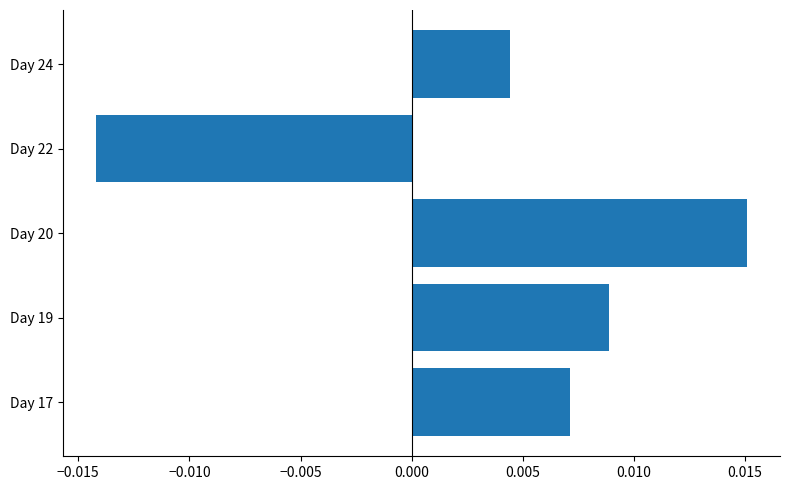

Which label corresponds to the largest value in the chart?

Day 20